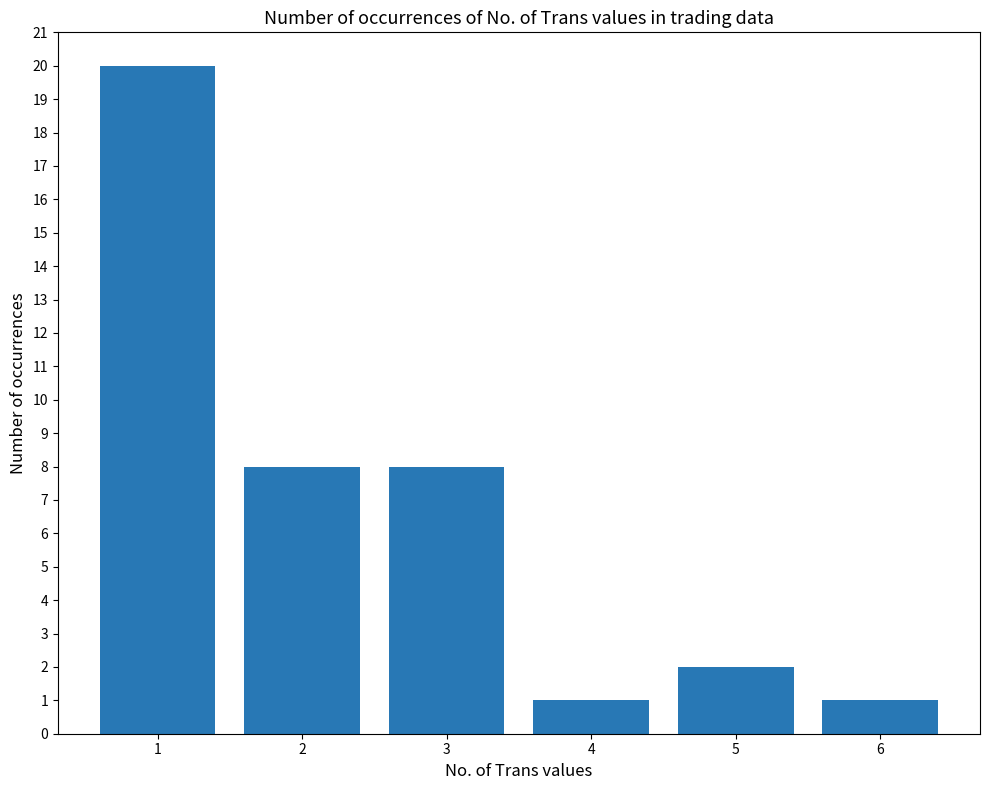

What is the maximum value shown in the chart?

20